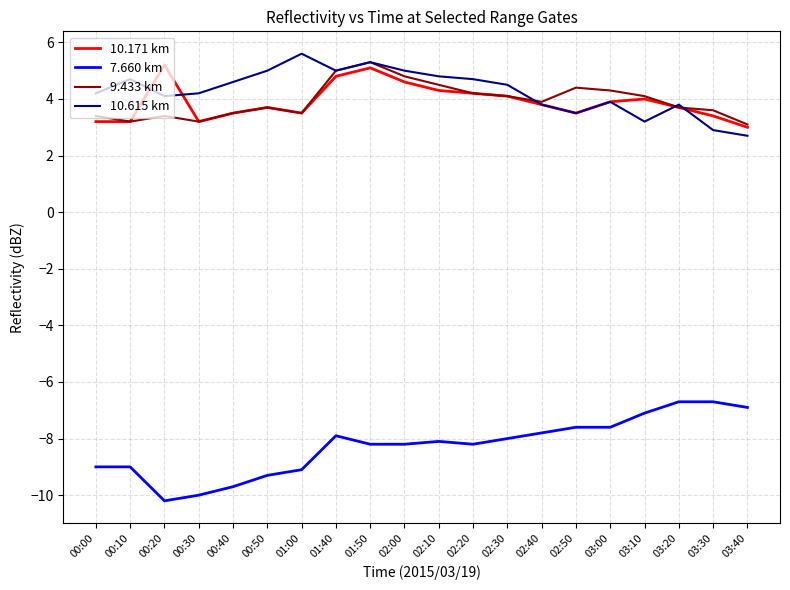

What position from the right is 00:10?

19